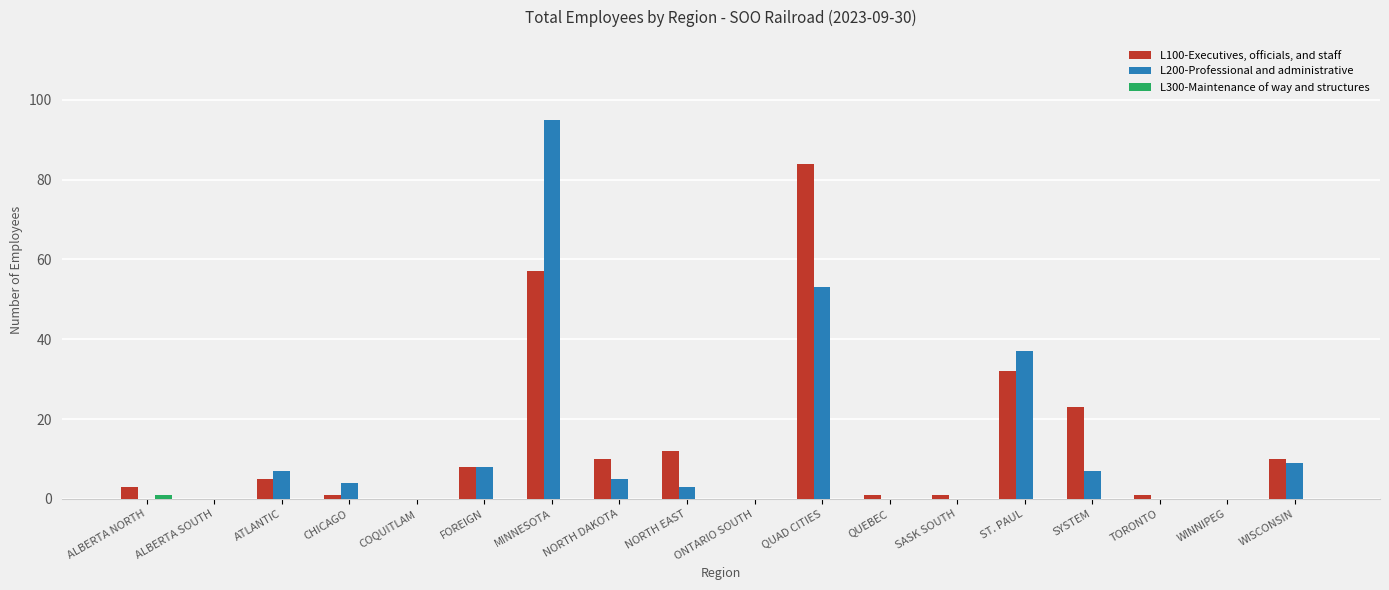

What is the highest value of the L200-Professional and administrative series?

95